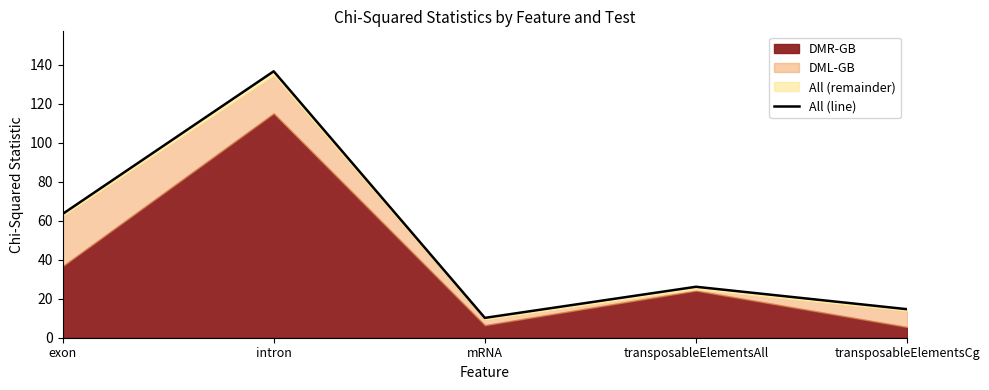

How many data points does each series have?

5